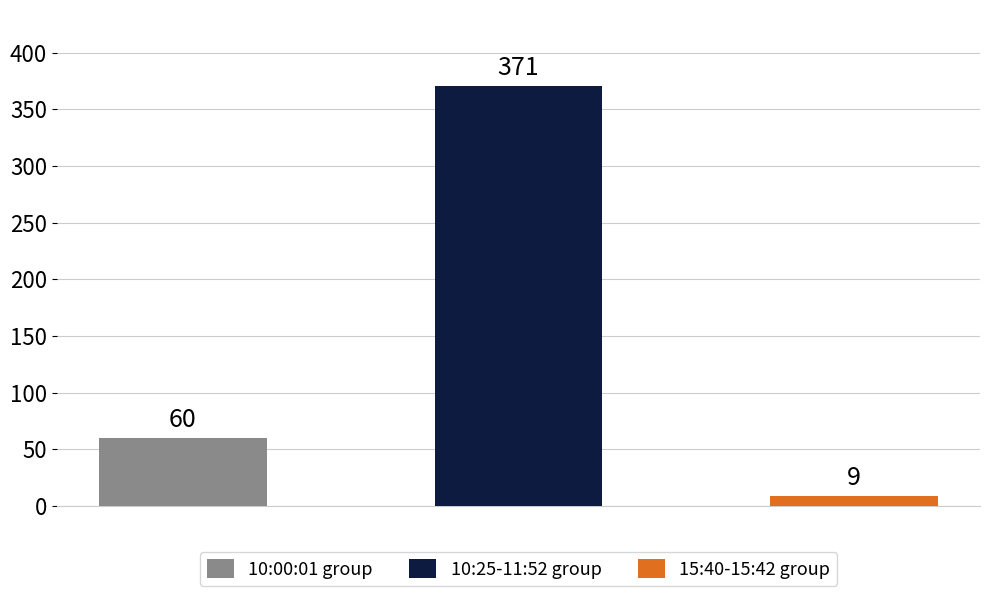

Are the bars grouped side by side (vs. stacked)?

No